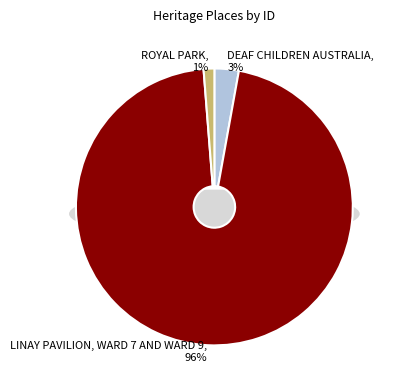

Rank the categories by value from highest to lowest.

LINAY PAVILION, WARD 7 AND WARD 9, DEAF CHILDREN AUSTRALIA, ROYAL PARK